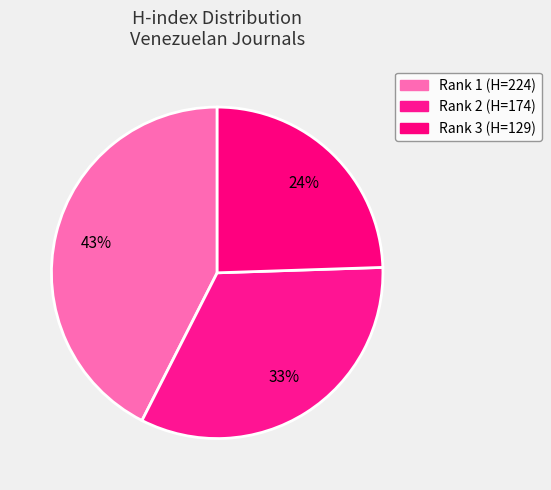

How many slices are in this pie chart?

3